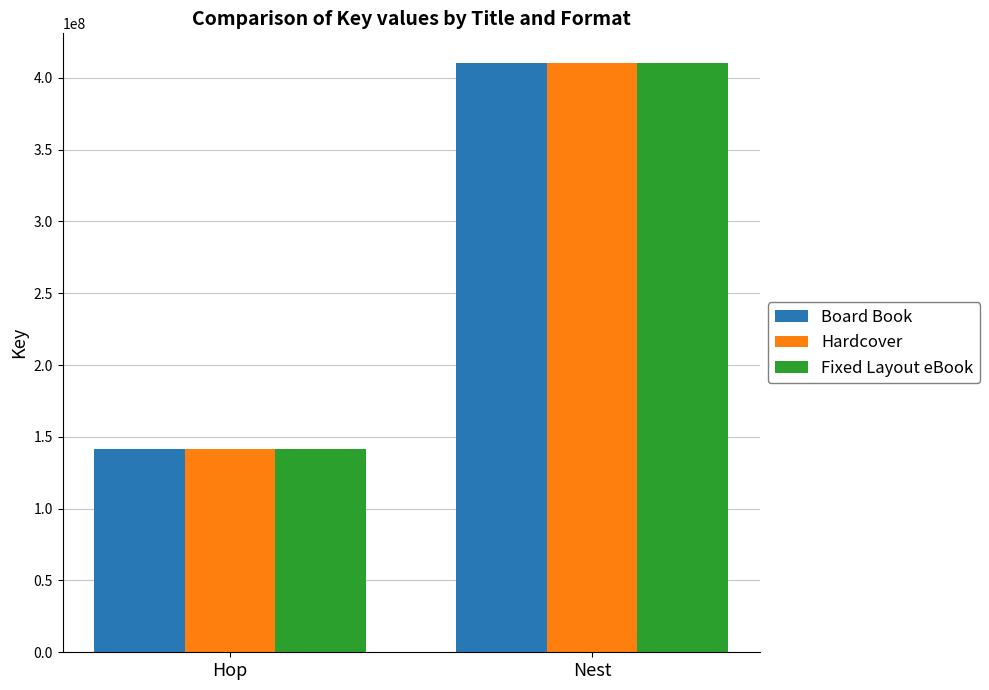

What is the total value across all series at Hop?

424302891